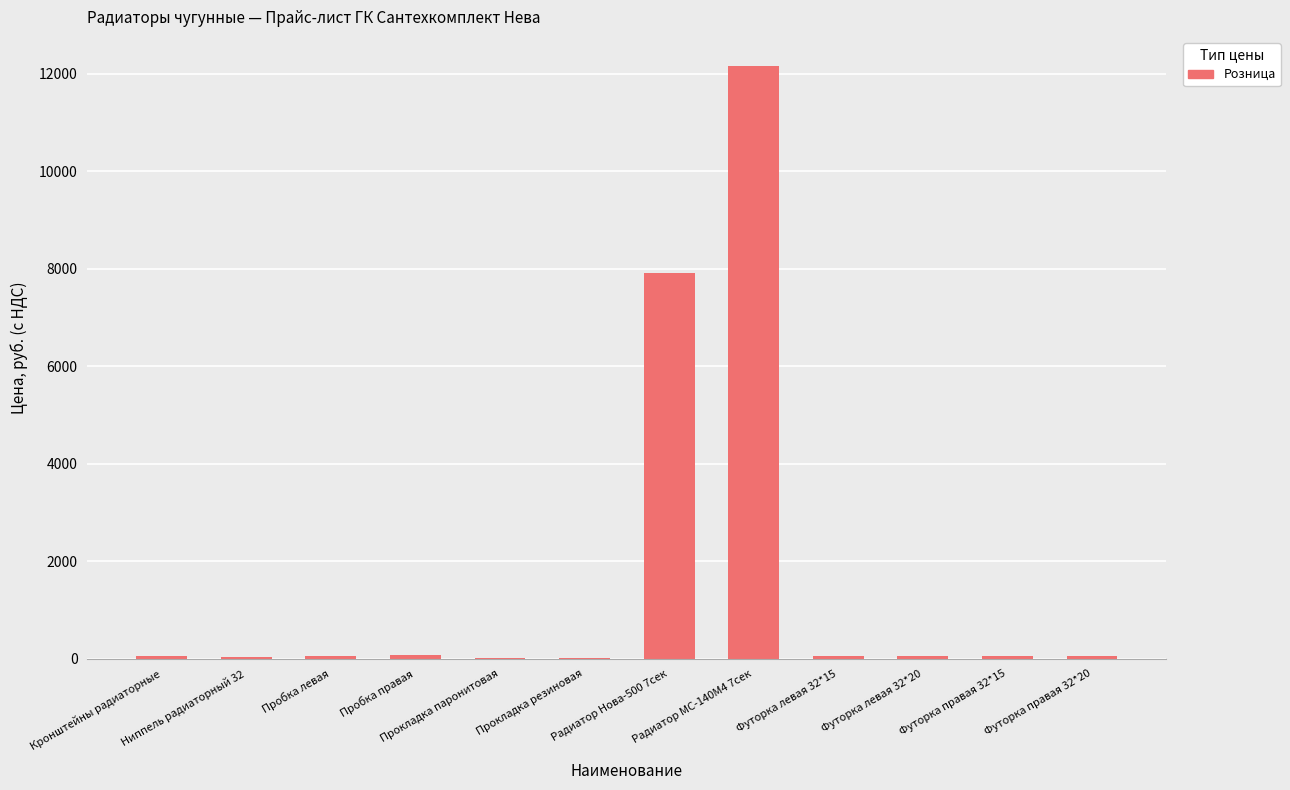

How many data points are above 52?

6